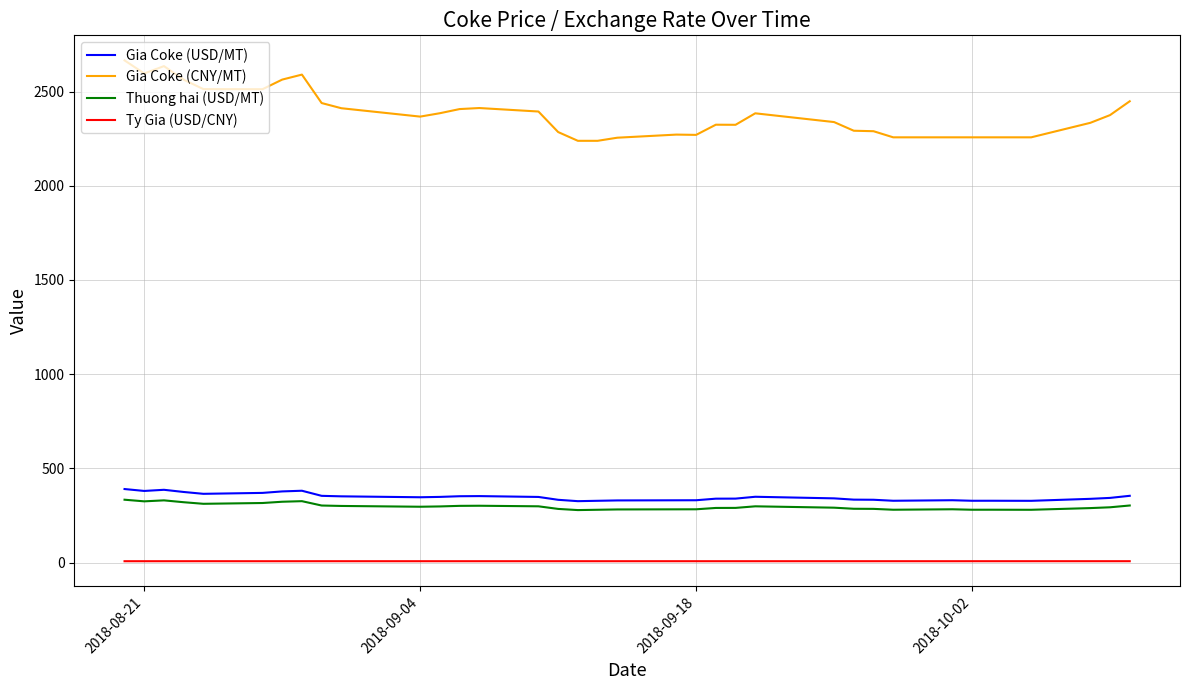

True or false: Gia Coke (CNY/MT) and Ty Gia (USD/CNY) cross at least once.

False